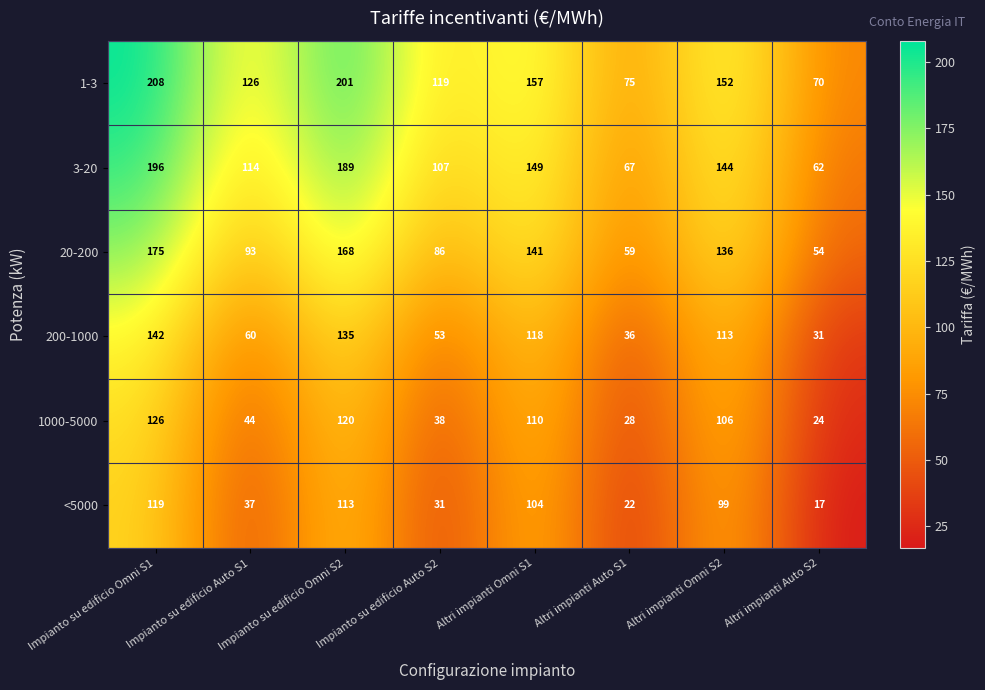

Which category has the lowest value across all series?

Altri impianti Auto S2